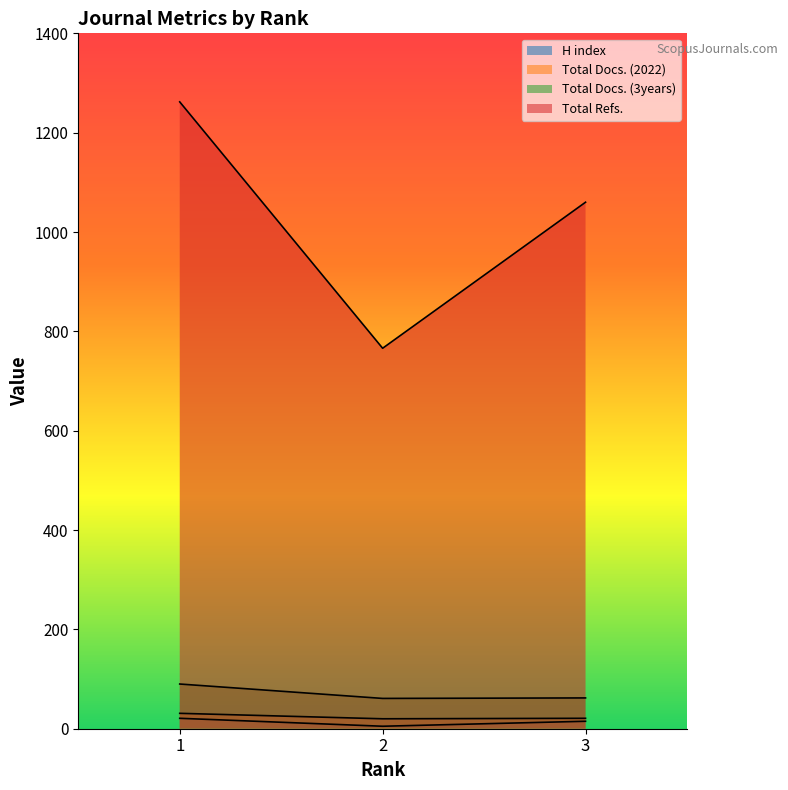

Which category has the highest value in the Total Docs. (3years) series?

1